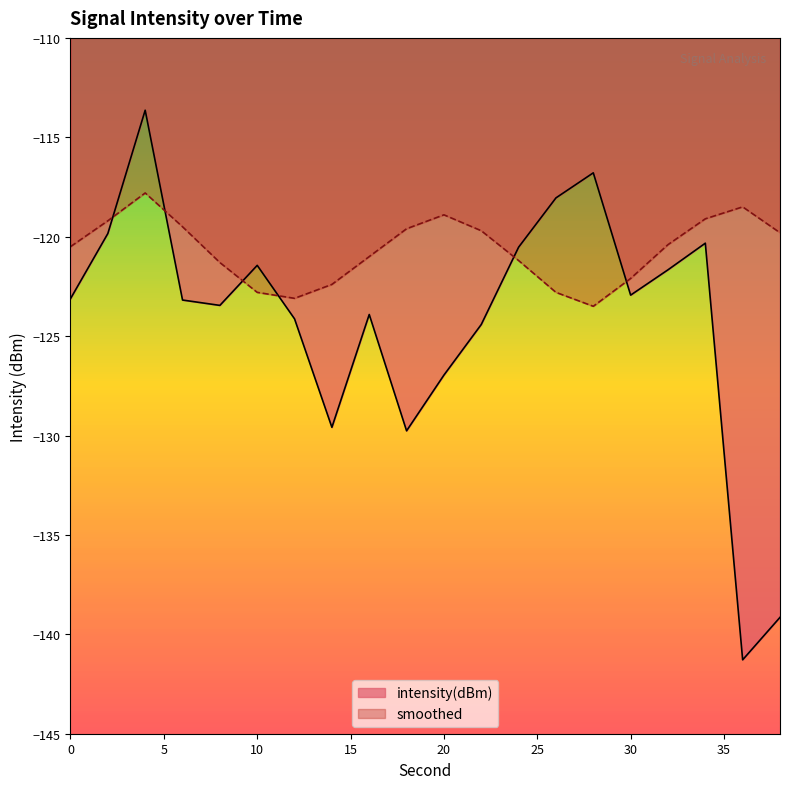

How many data points in smoothed are above -120?

9